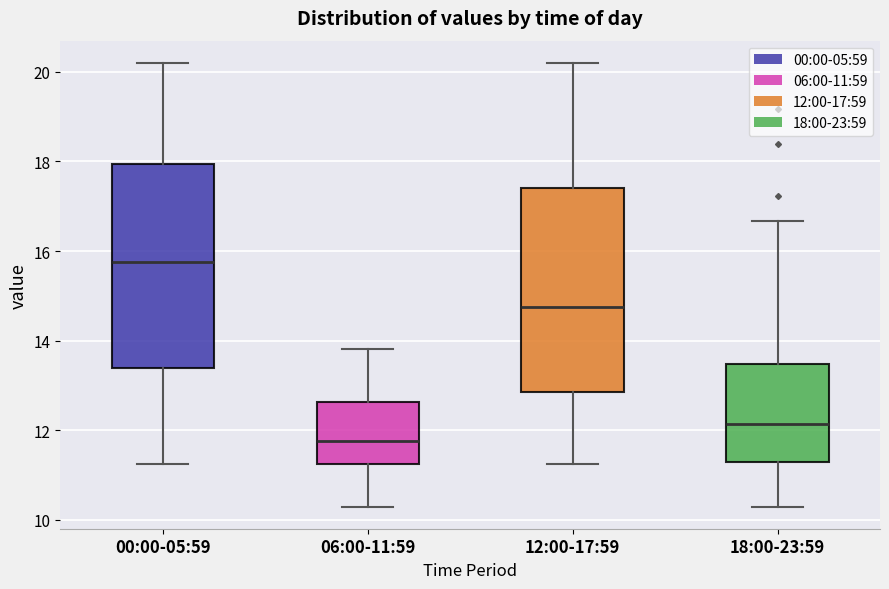

Where is the lower edge of the box for 18:00-23:59 on the y-axis? The values are not printed on the chart, so give them approximately, as read against the axis.

11.4